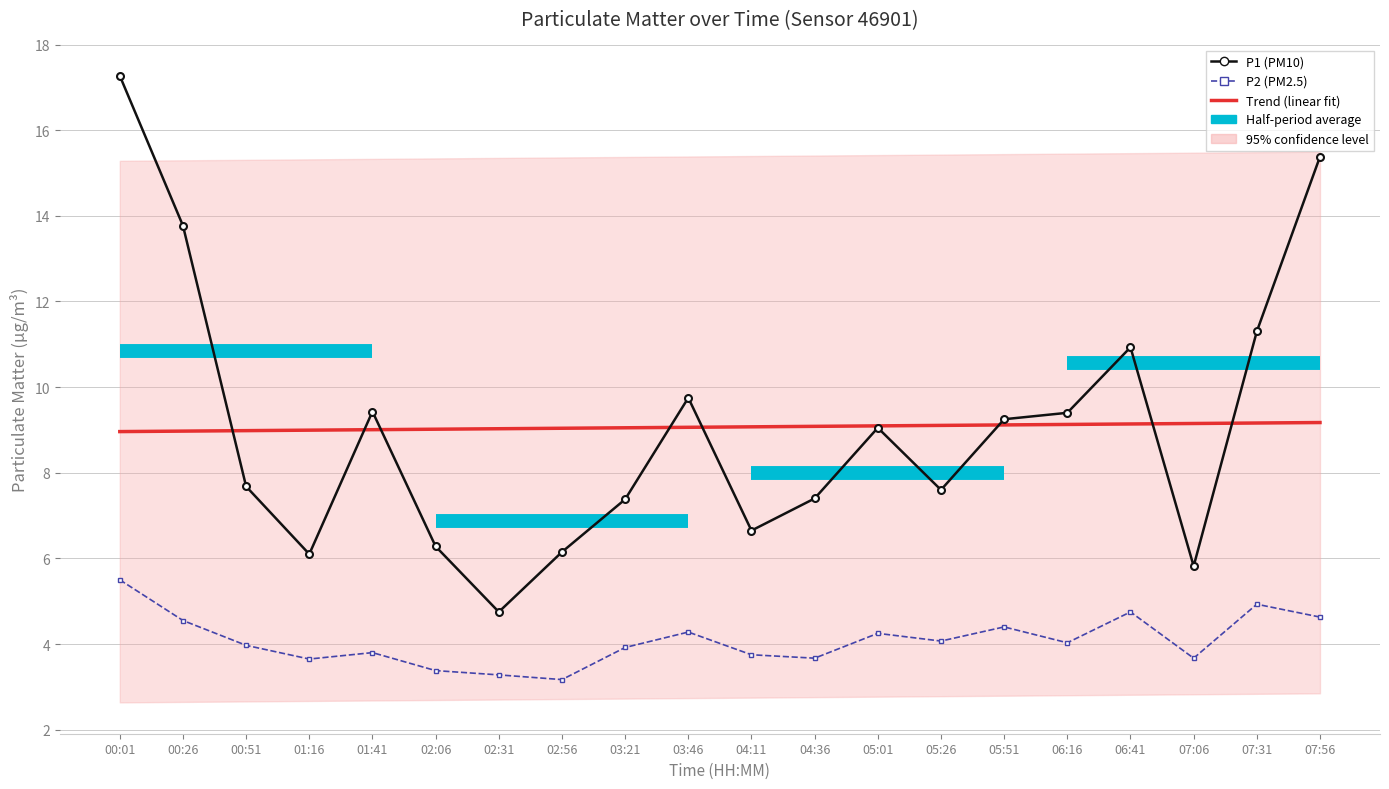

List the labels in order of P2 (PM2.5) value, largest first.

00:01, 07:31, 06:41, 07:56, 00:26, 05:51, 03:46, 05:01, 05:26, 06:16, 00:51, 03:21, 01:41, 04:11, 04:36, 07:06, 01:16, 02:06, 02:31, 02:56